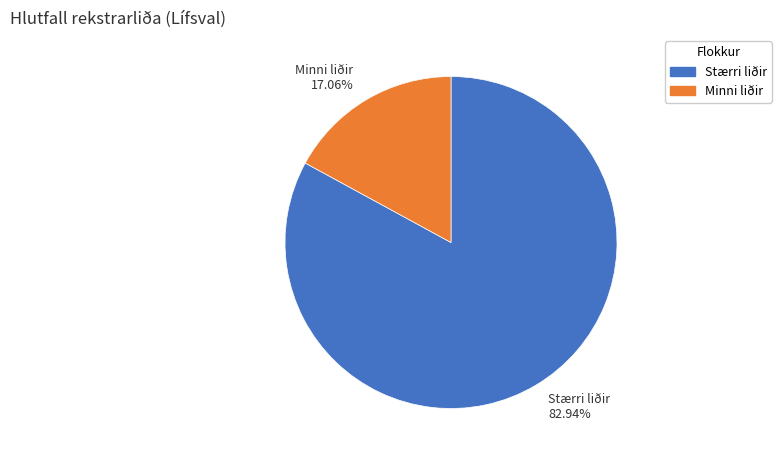

Does any single category account for the majority?

Yes